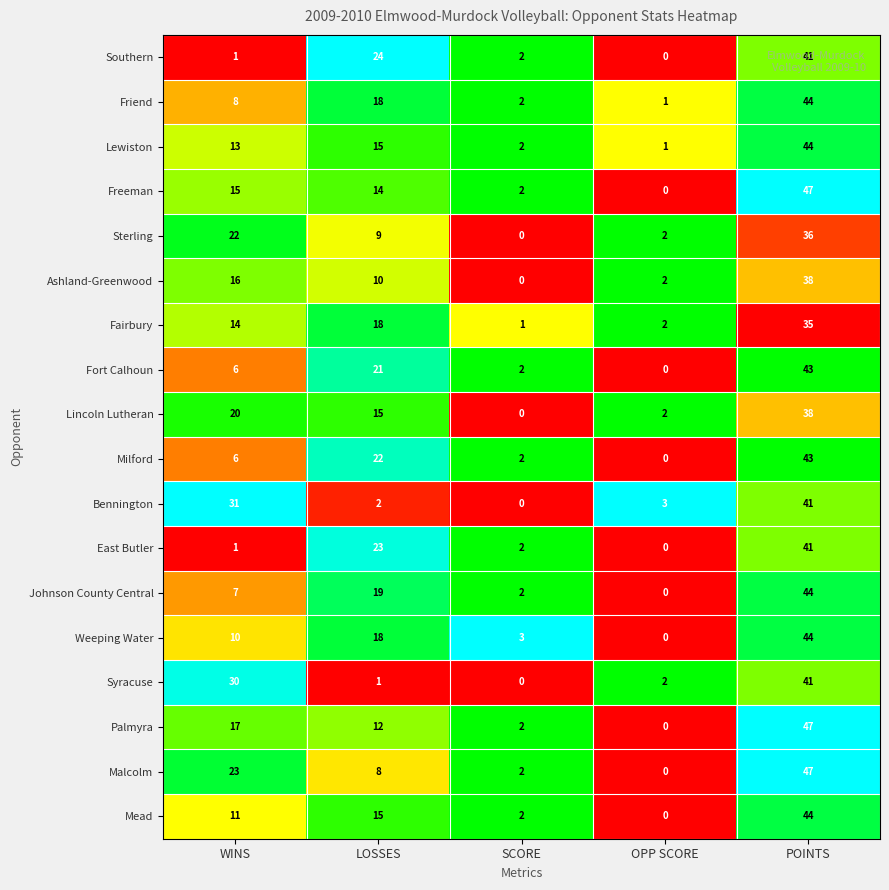

Where is Friend nearest to the value 22?

LOSSES